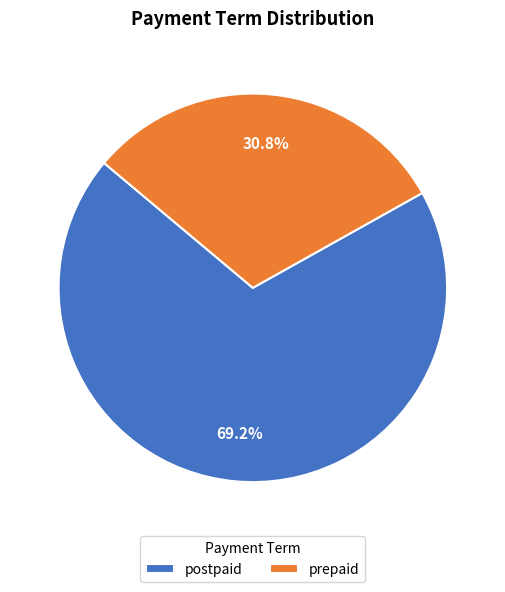

How many segments does this pie chart have?

2